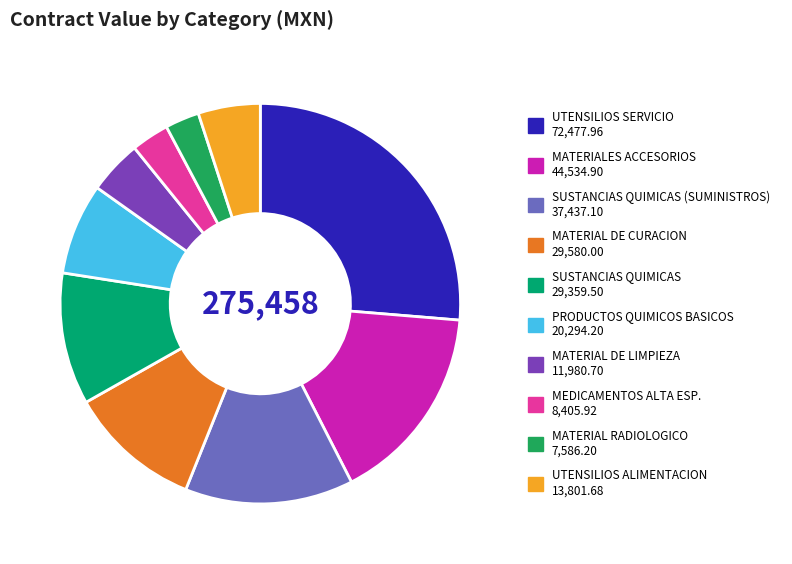

Does any single category account for the majority?

No